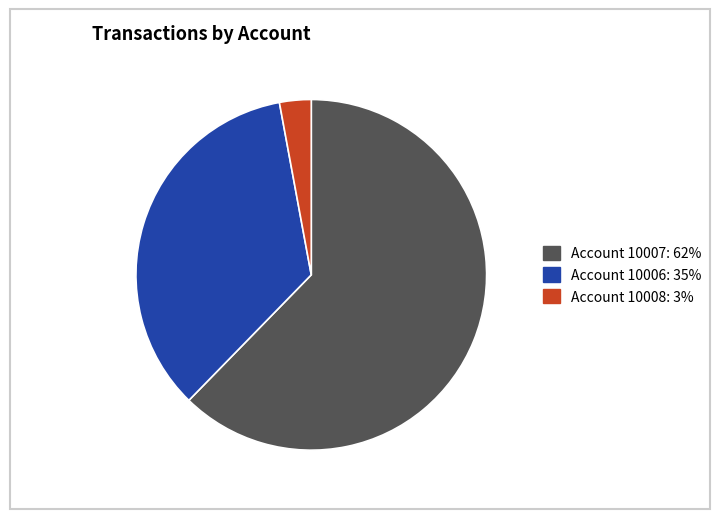

Does any single category account for the majority?

Yes